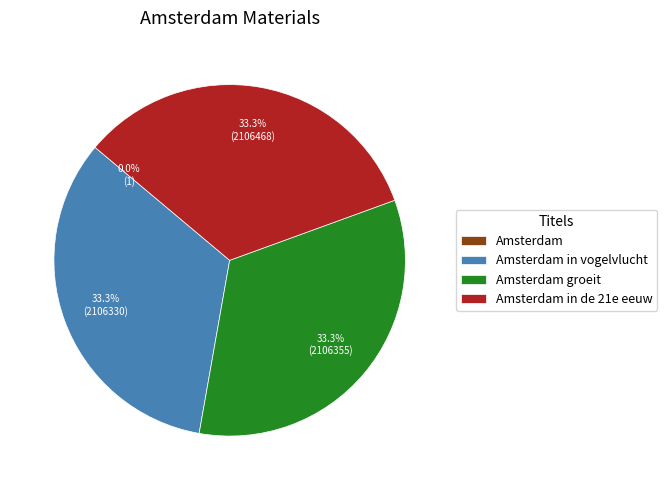

Is there any slice that represents more than half of the pie?

No